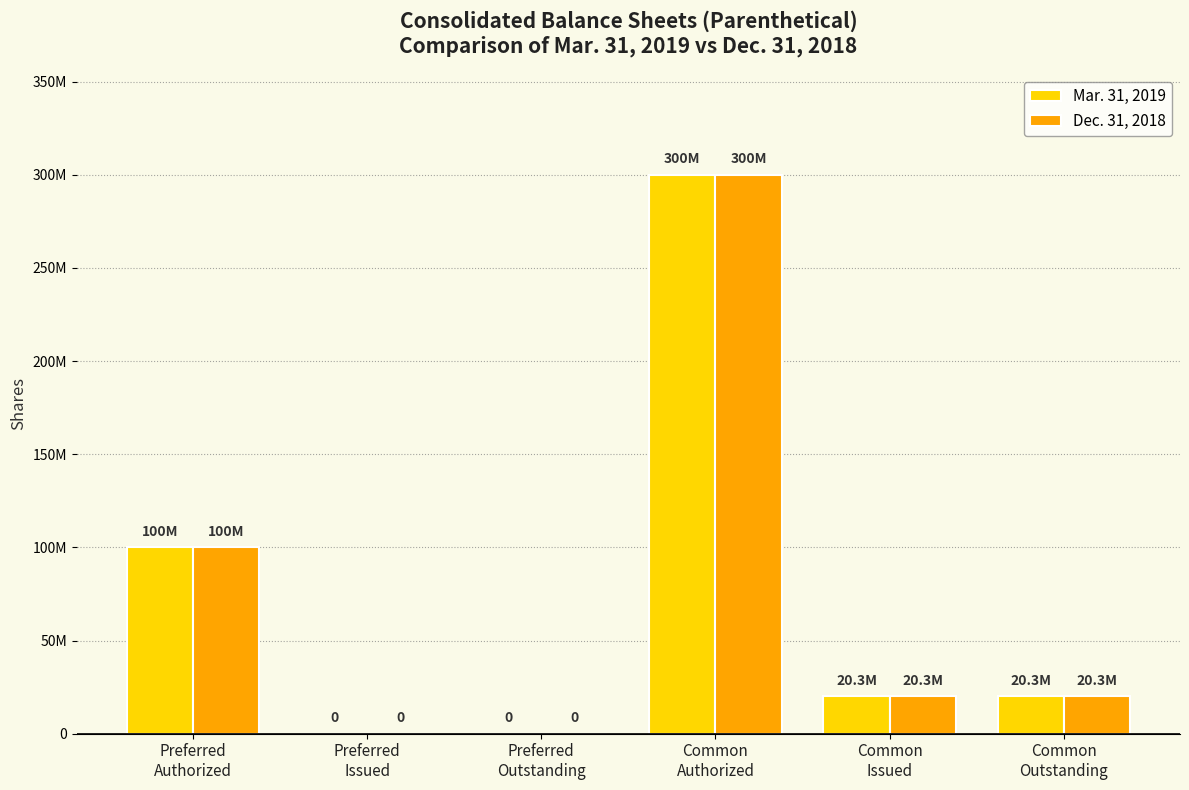

At how many categories does at least one series exceed 280182941?

1